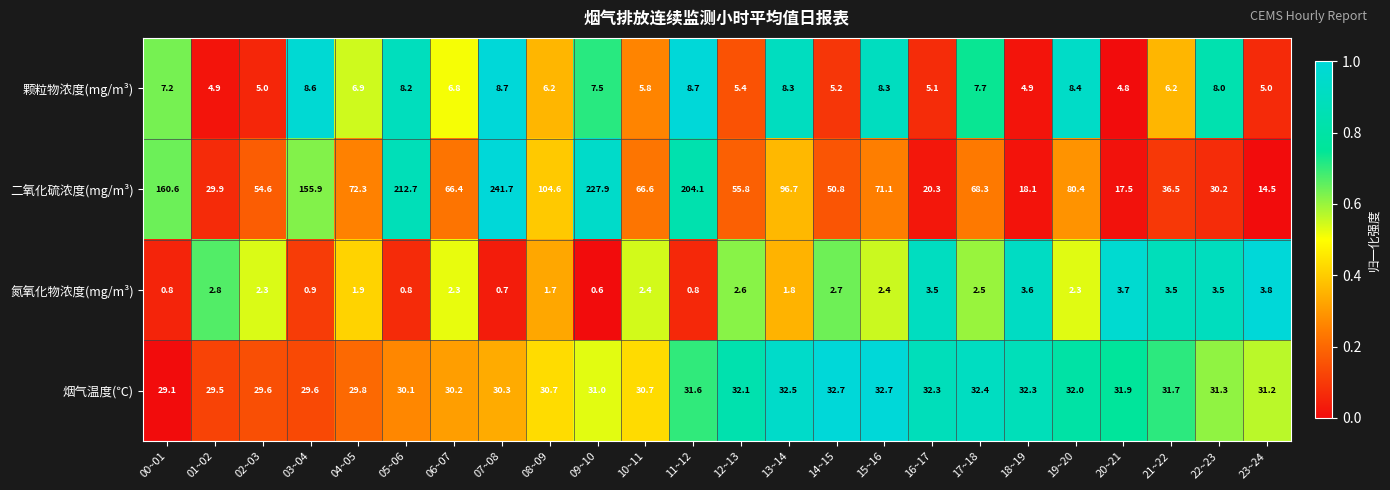

Which label corresponds to the largest value in the chart?

07~08